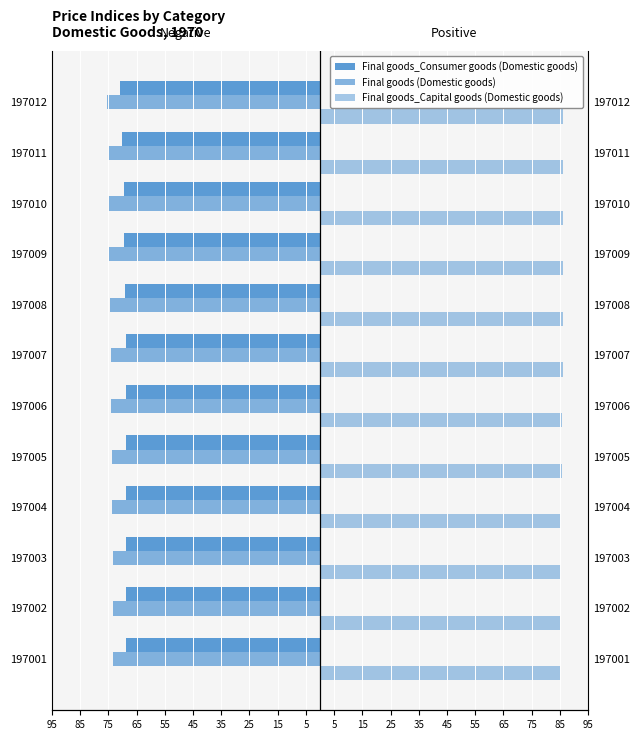

What is the total value across all series at 197002?

-57.1